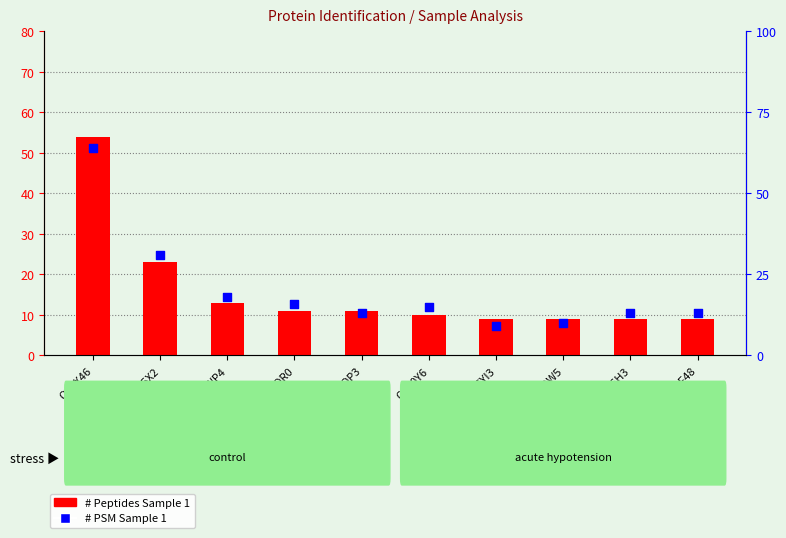

Which series contains the lowest Y value?

# Peptides Sample 1